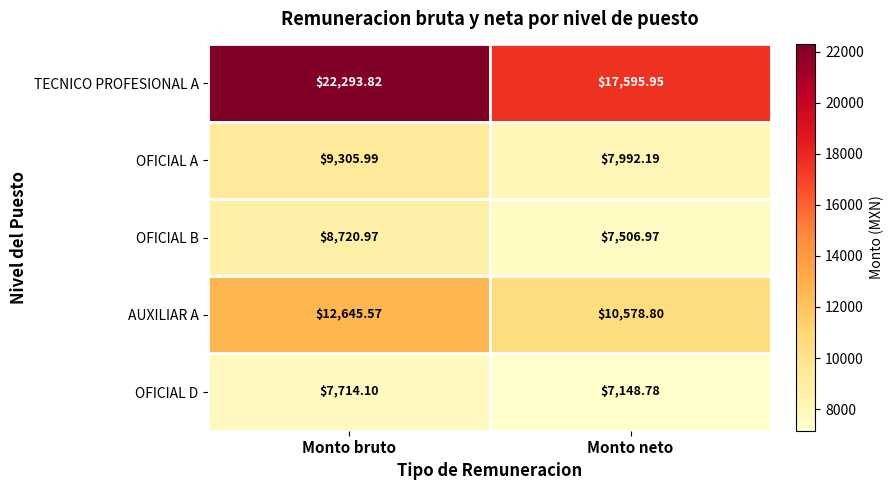

Which series has the largest total across all categories?

TECNICO PROFESIONAL A